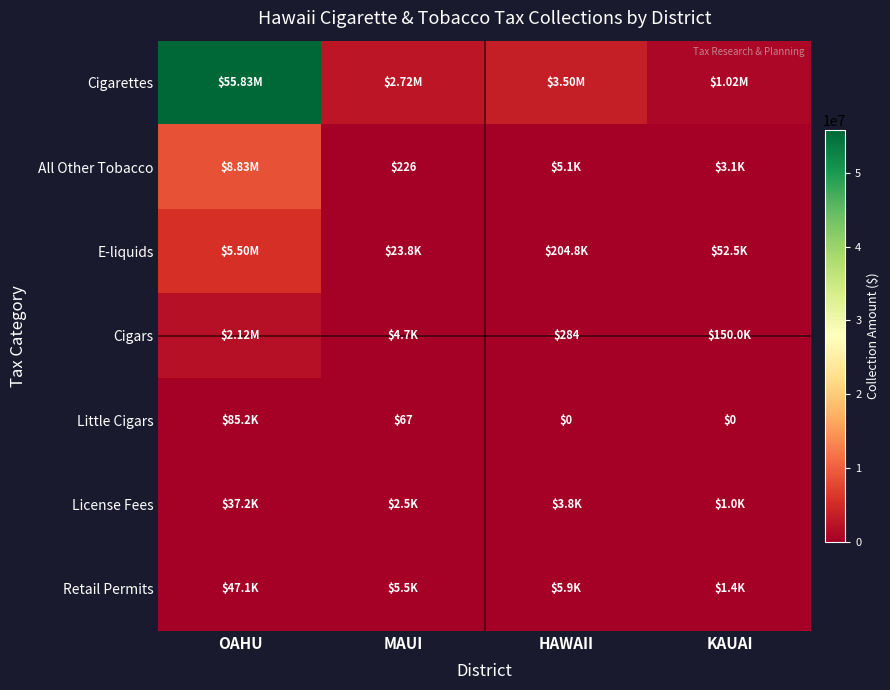

Is the value of E-liquids at MAUI greater than the value of Cigars at KAUAI?

No